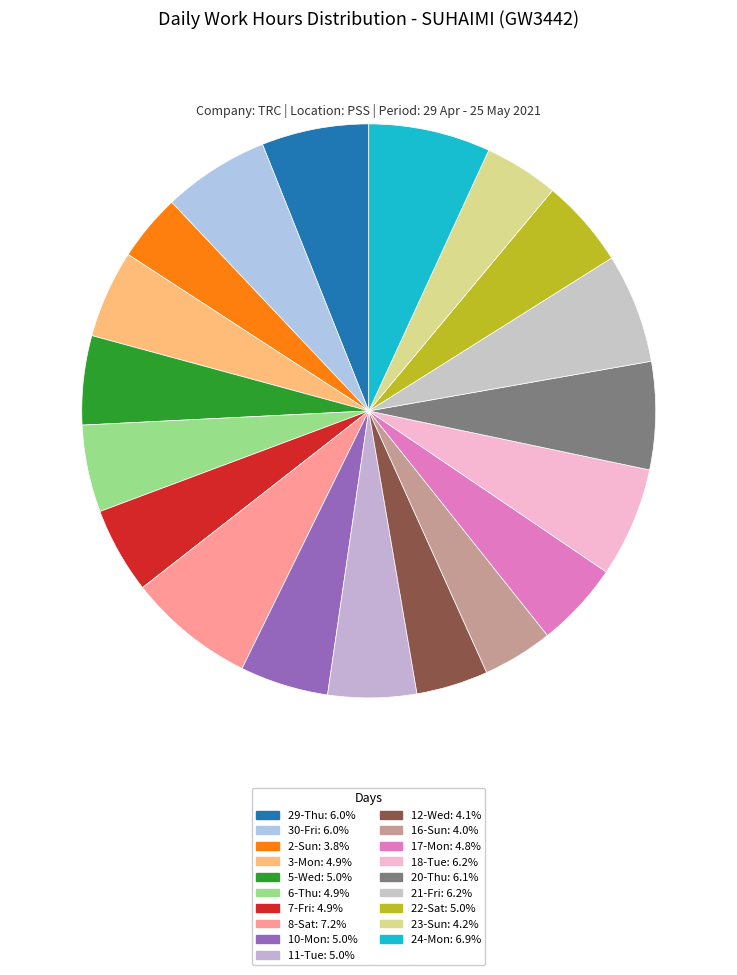

To the nearest percent, what is the difference between the 17-Mon and 8-Sat slice percentages?

2%